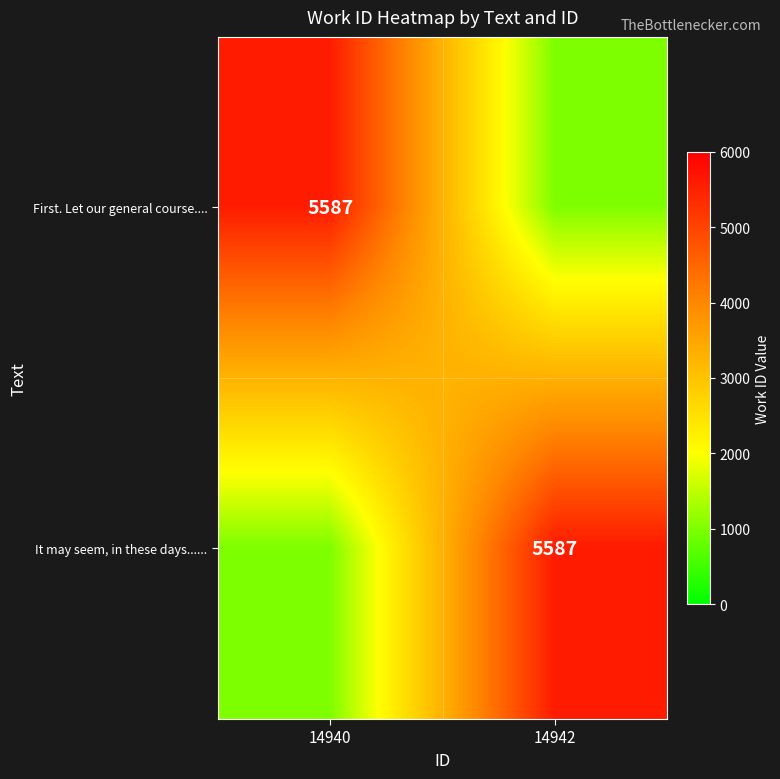

What is the total value across all series at 14940?

6587